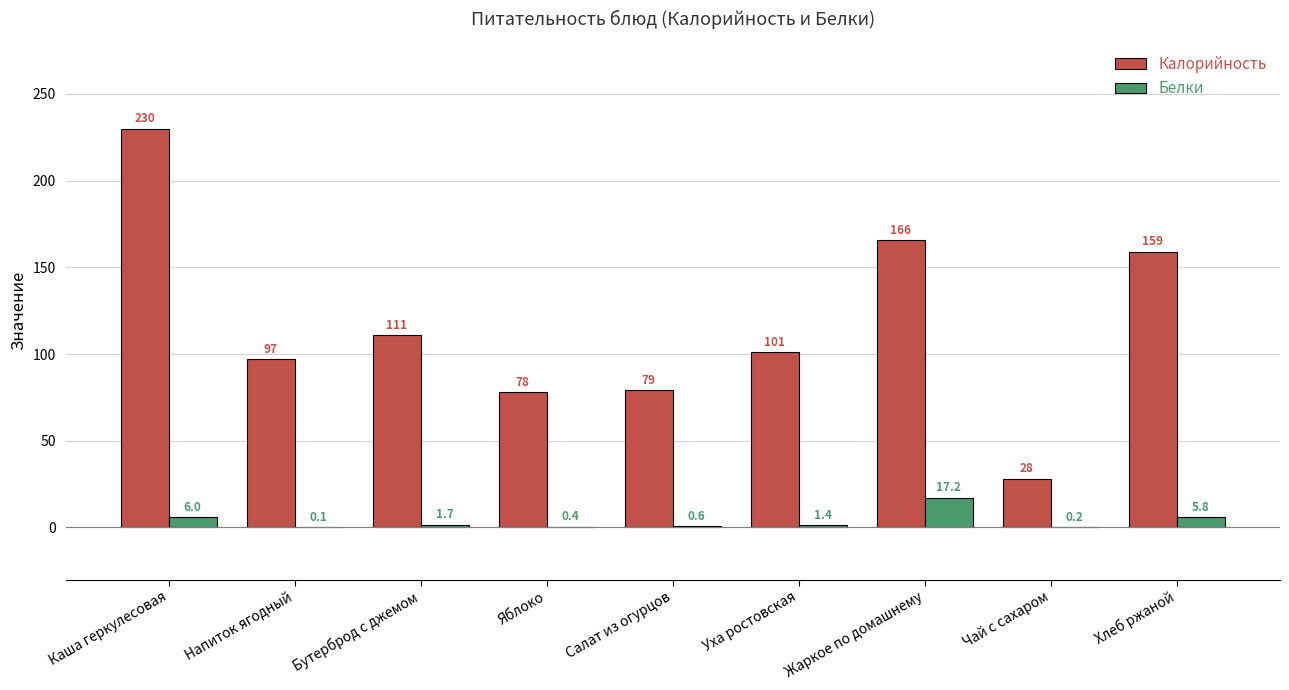

Is the value of Калорийность at Уха ростовская greater than the value of Белки at Жаркое по домашнему?

Yes